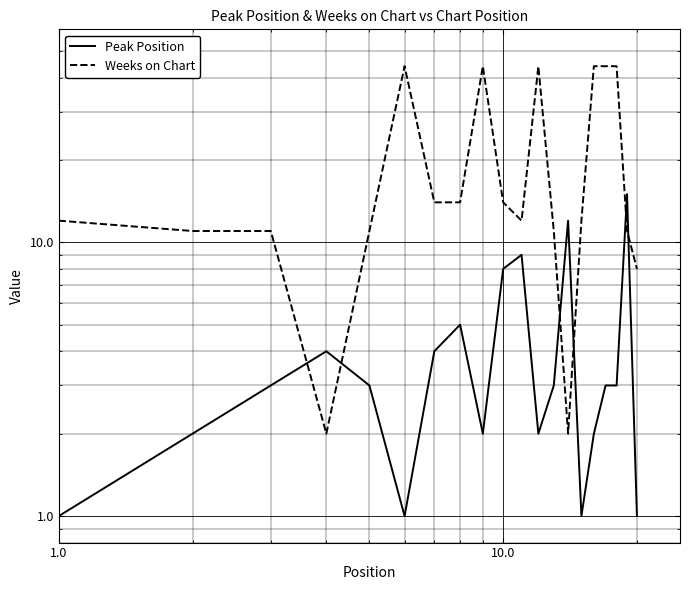

Is it true that Weeks on Chart equals 78 at 16?

False